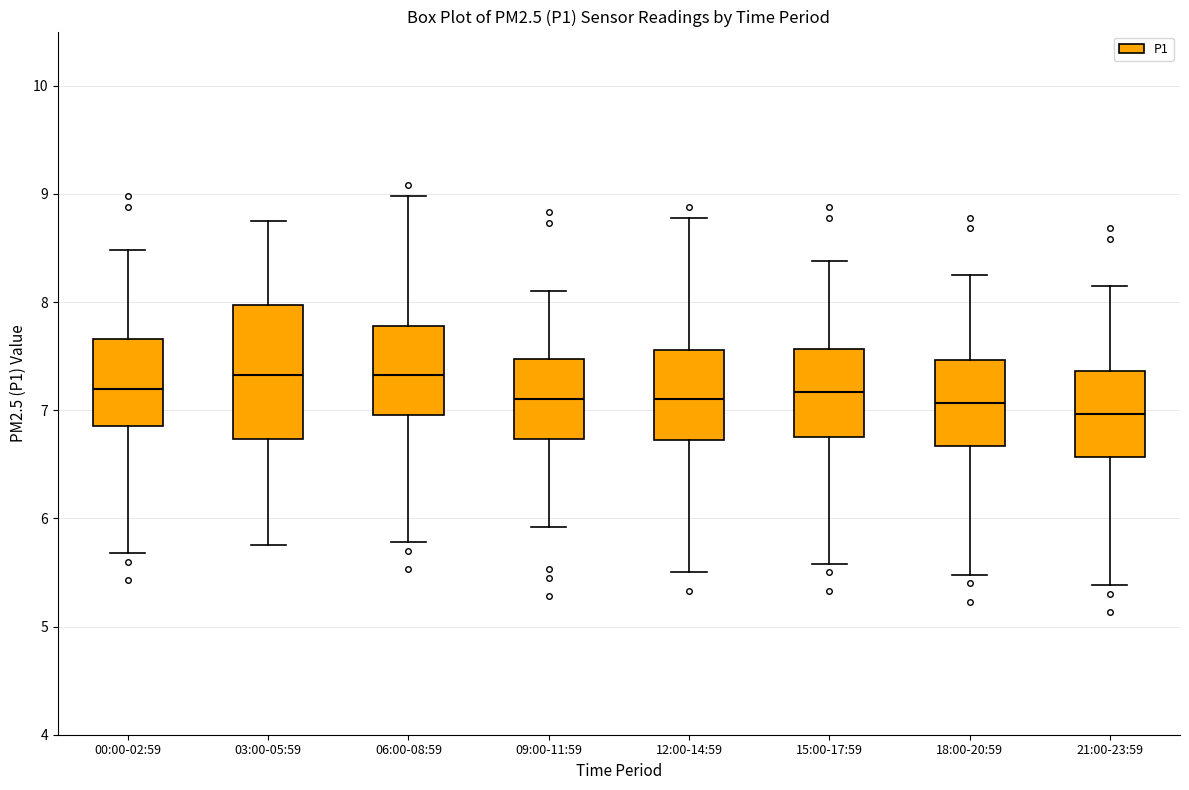

Where is the upper edge of the box for 18:00-20:59 on the y-axis? The values are not printed on the chart, so give them approximately, as read against the axis.

7.5